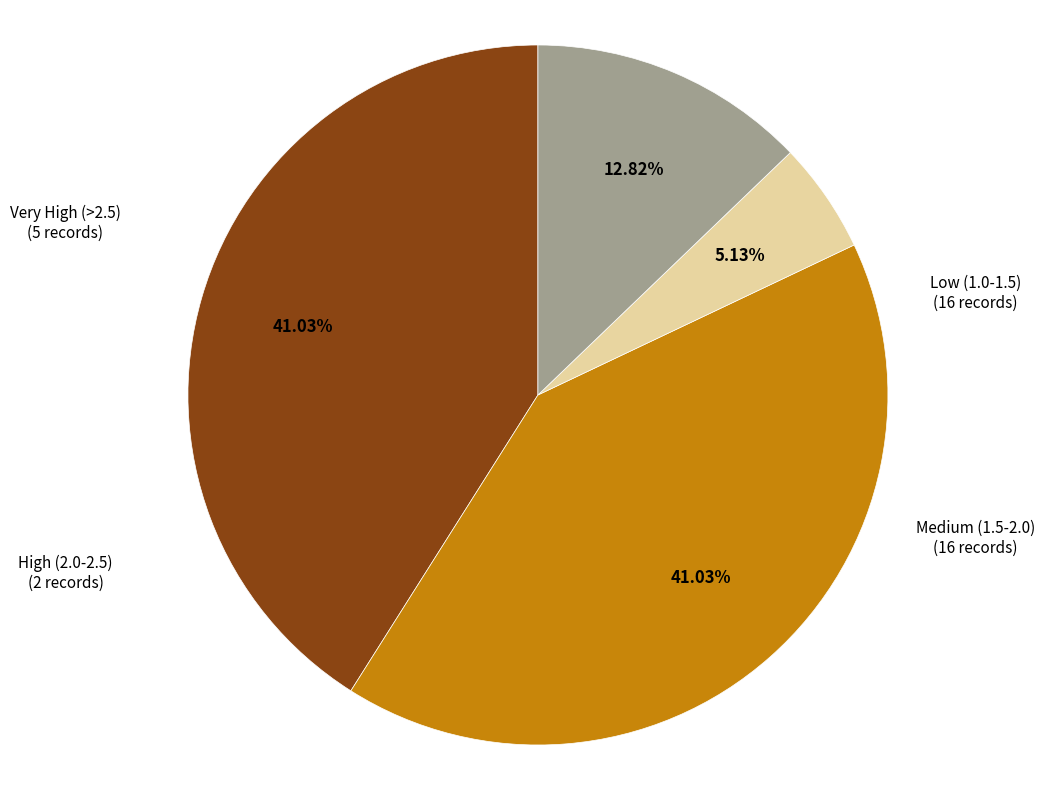

Is High (2.0-2.5) the majority of the pie?

No